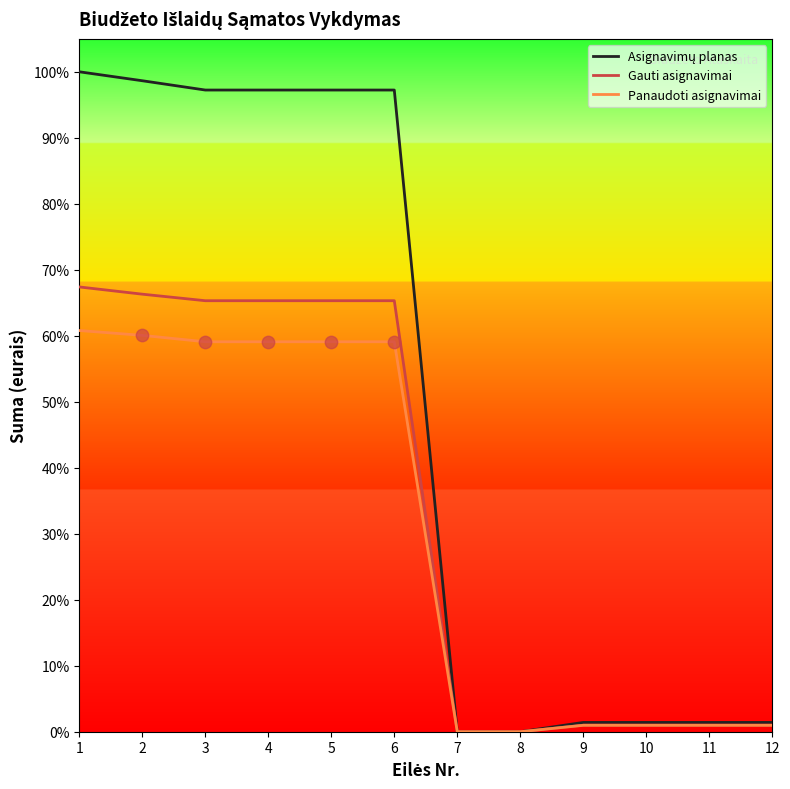

Does the chart have visible grid lines?

No